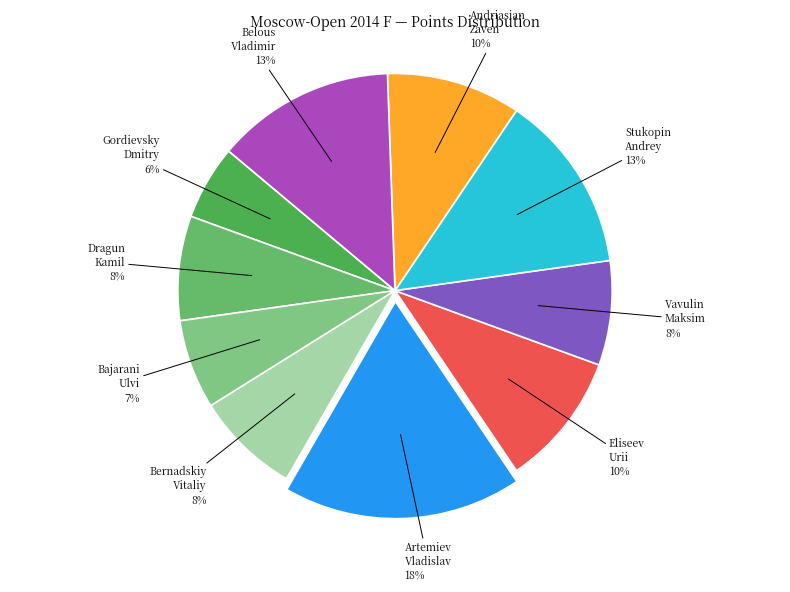

What is the ratio of the value at Andriasian Zaven to the value at Eliseev Urii?

1.0